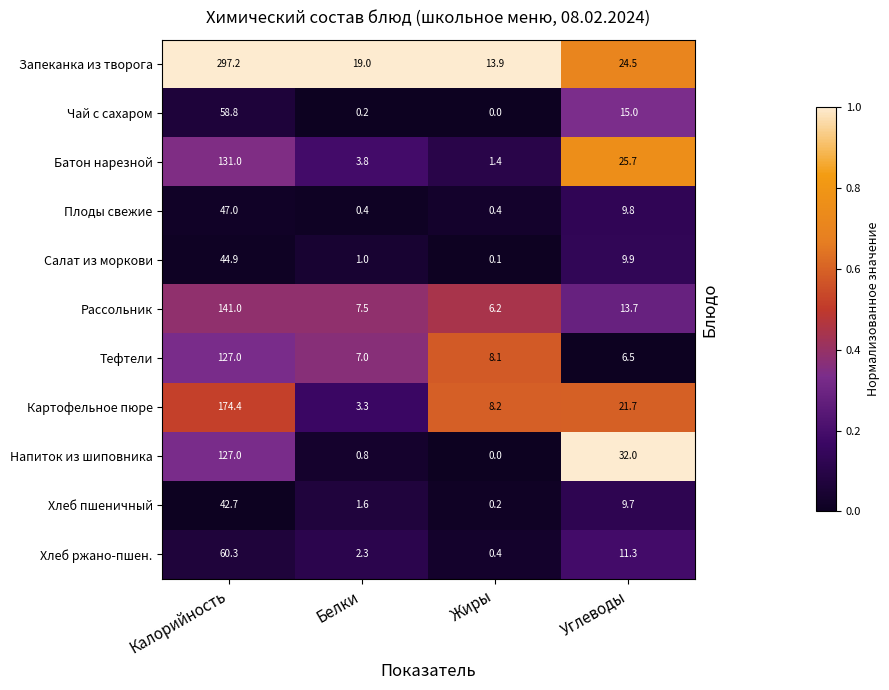

At how many categories does at least one series exceed 0?

4